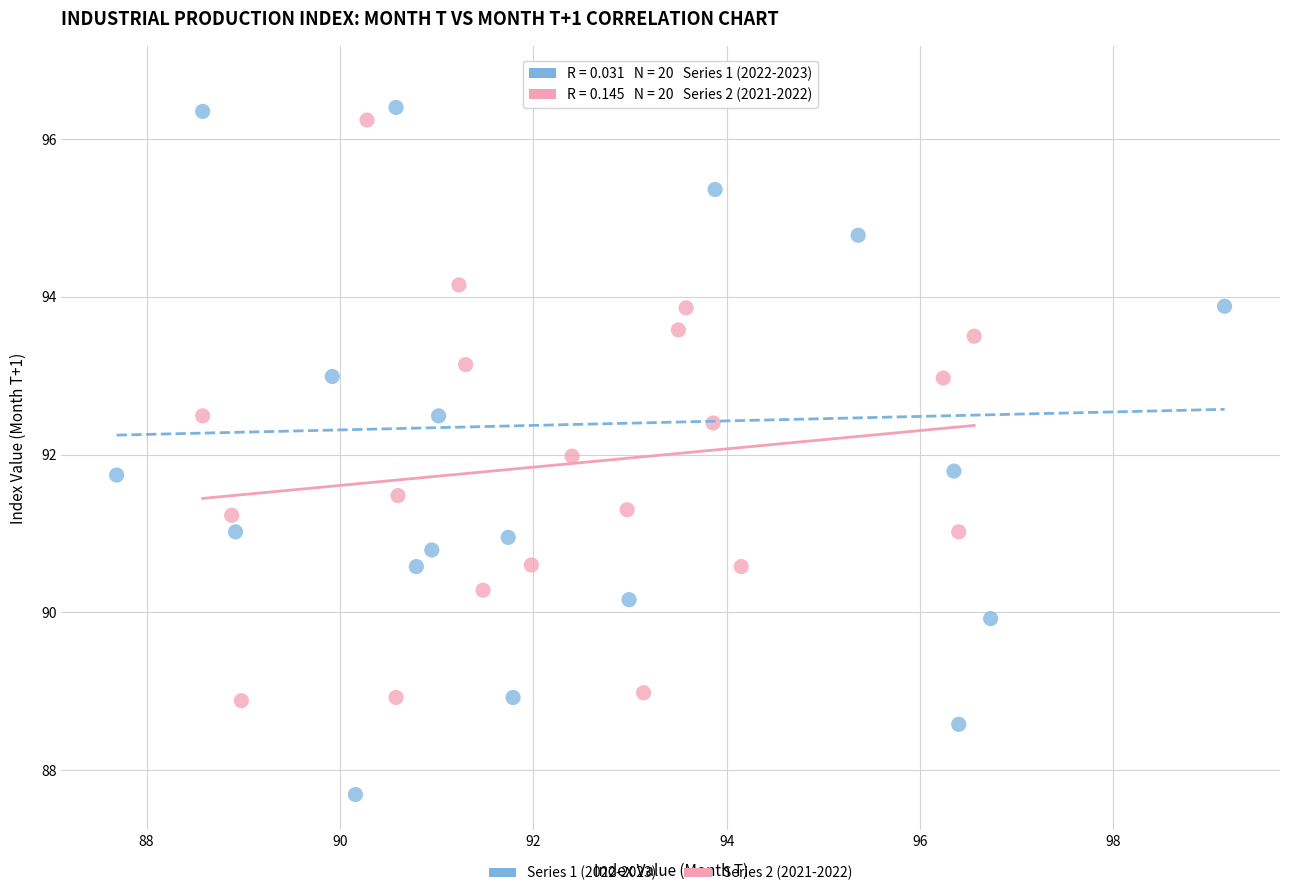

Which series has the largest Y range (max minus min)?

Series 1 (2022-2023)